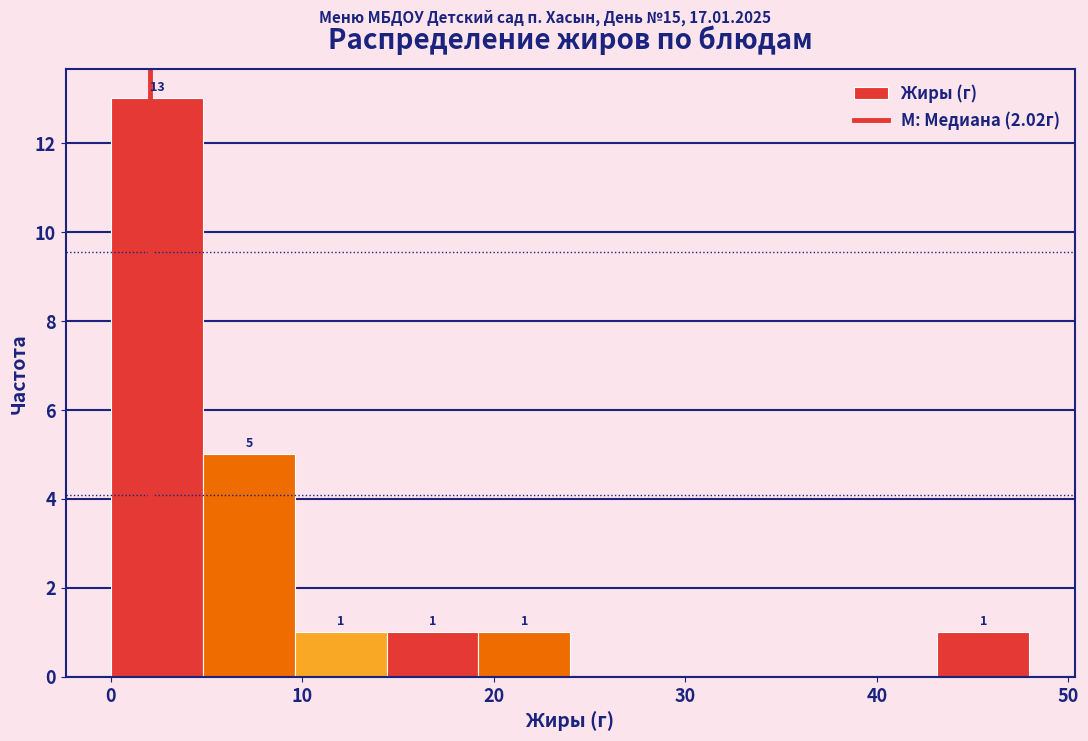

Which range on the x-axis has the tallest bar?

0 to 5